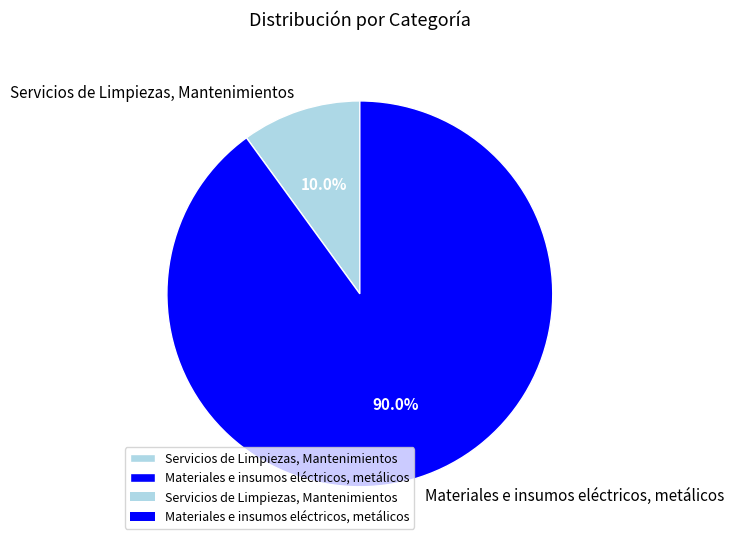

The Materiales e insumos eléctricos, metálicos slice represents 90% of the pie. True or false?

True